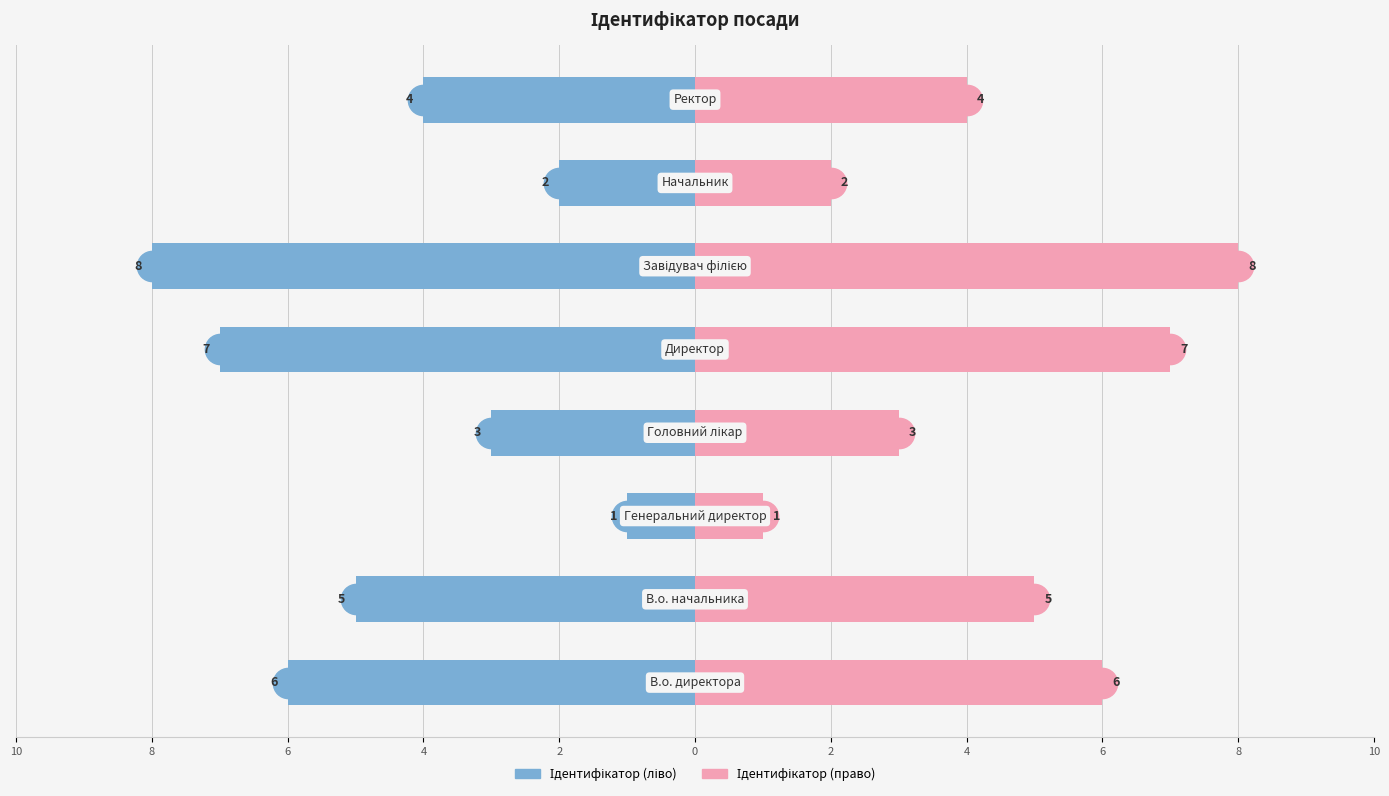

Which series has the largest range (max minus min)?

Ідентифікатор (ліво)